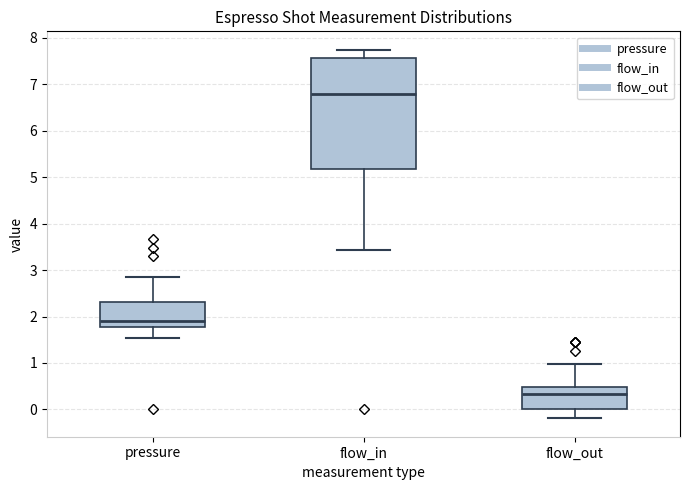

Comparing the boxes themselves (not the whiskers), which one is the tallest?

flow_in